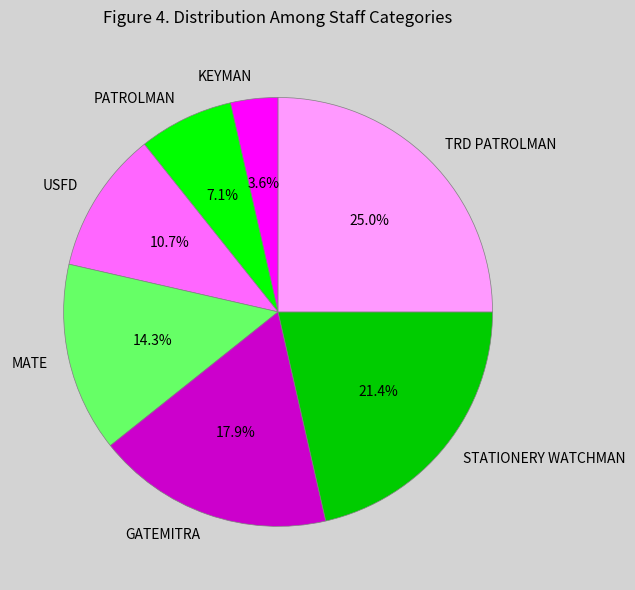

Does any single category account for the majority?

No